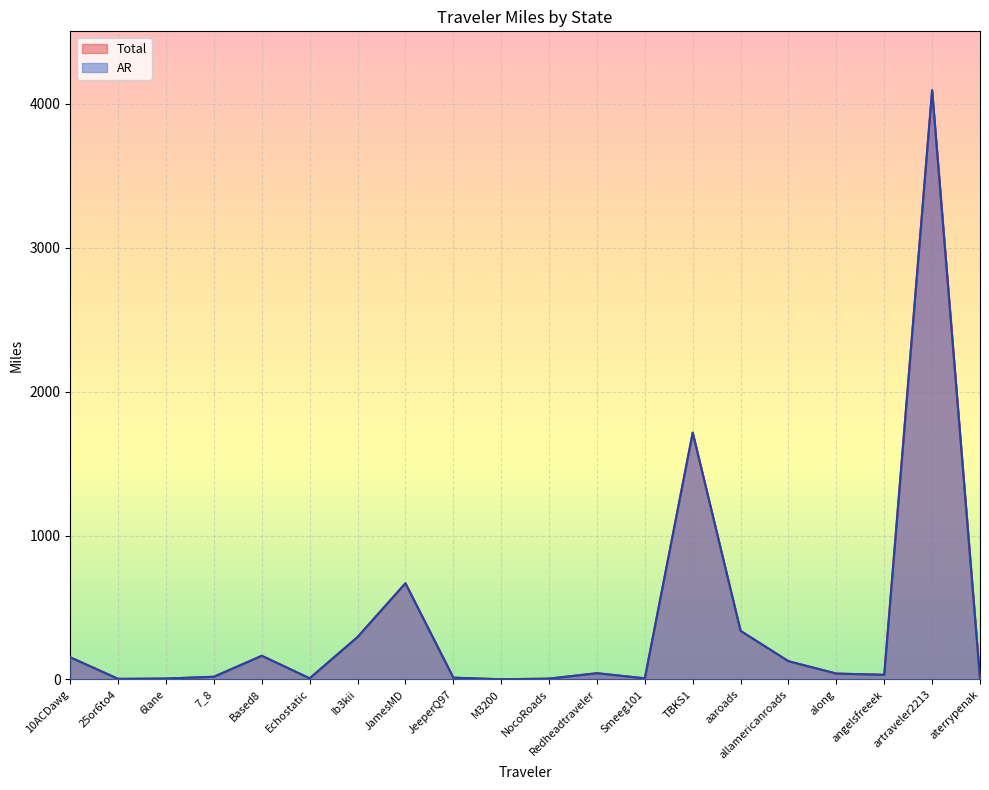

Which category has the highest value in the Total series?

artraveler2213